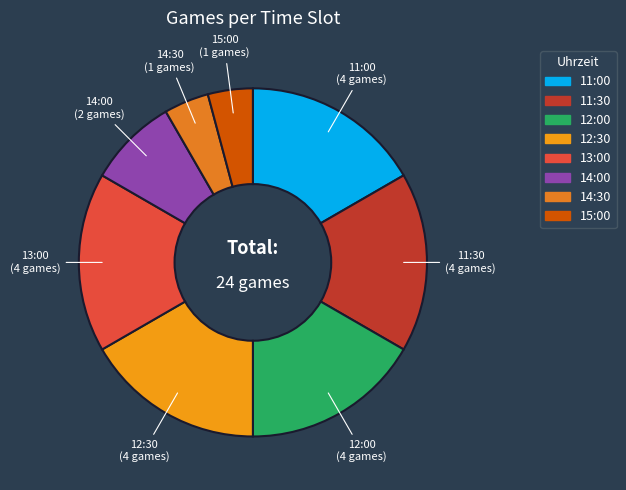

Is the sum of 12:30 and 11:00 greater than half?

No